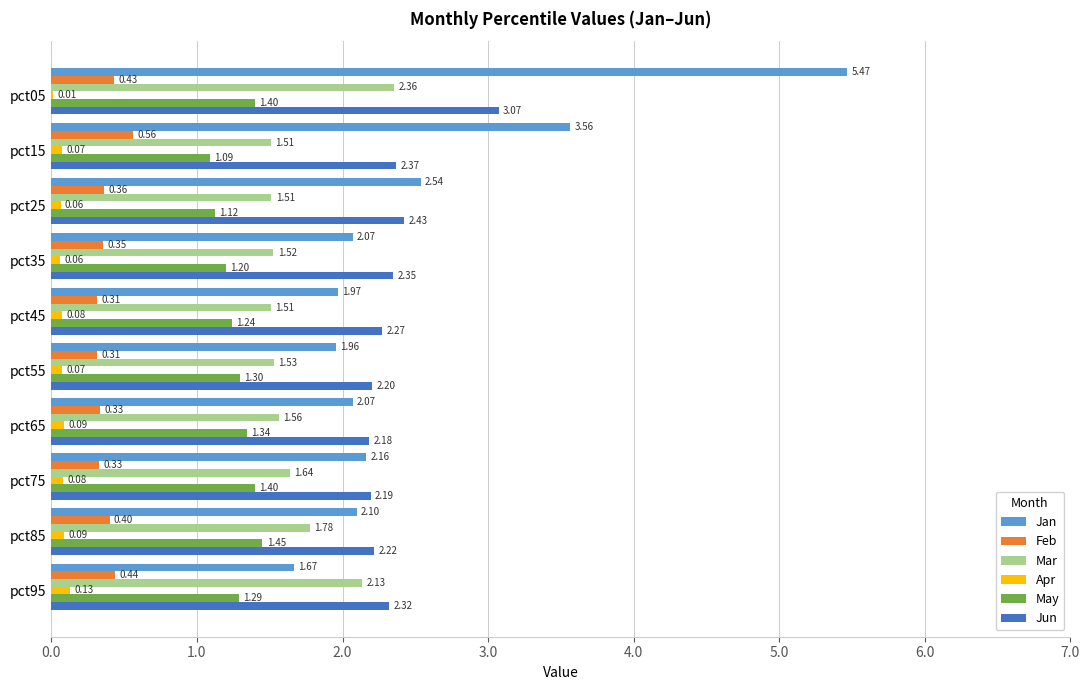

What is the sum of all Feb values?

3.8